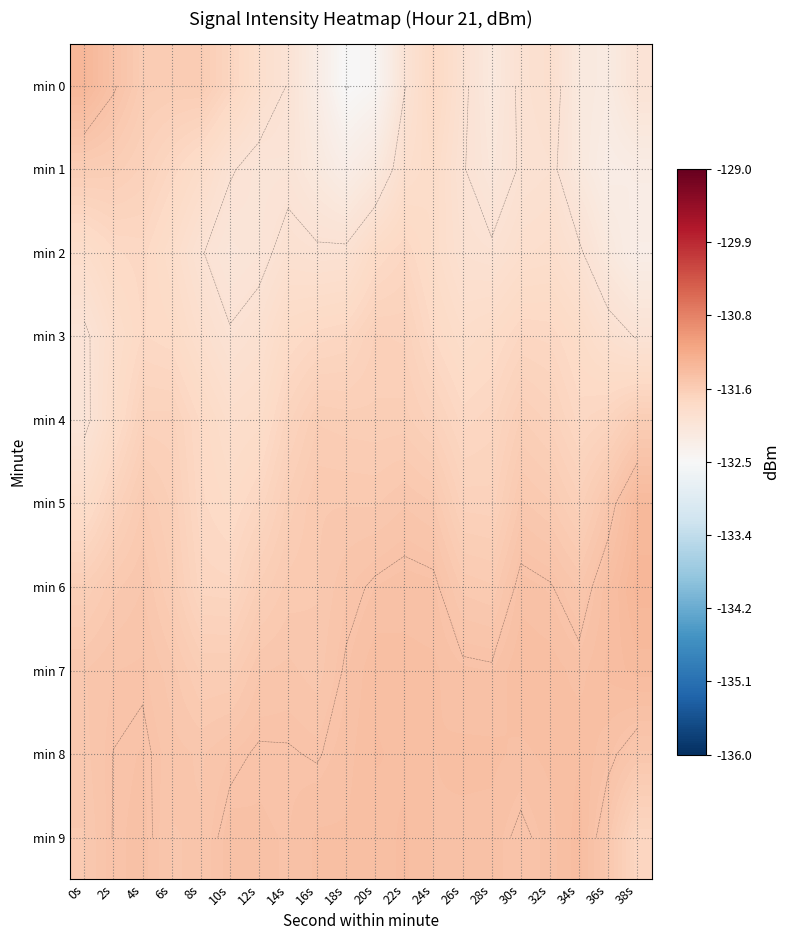

List the series in order of their peak value, highest first.

min 6, min 0, min 5, min 7, min 9, min 8, min 1, min 4, min 3, min 2